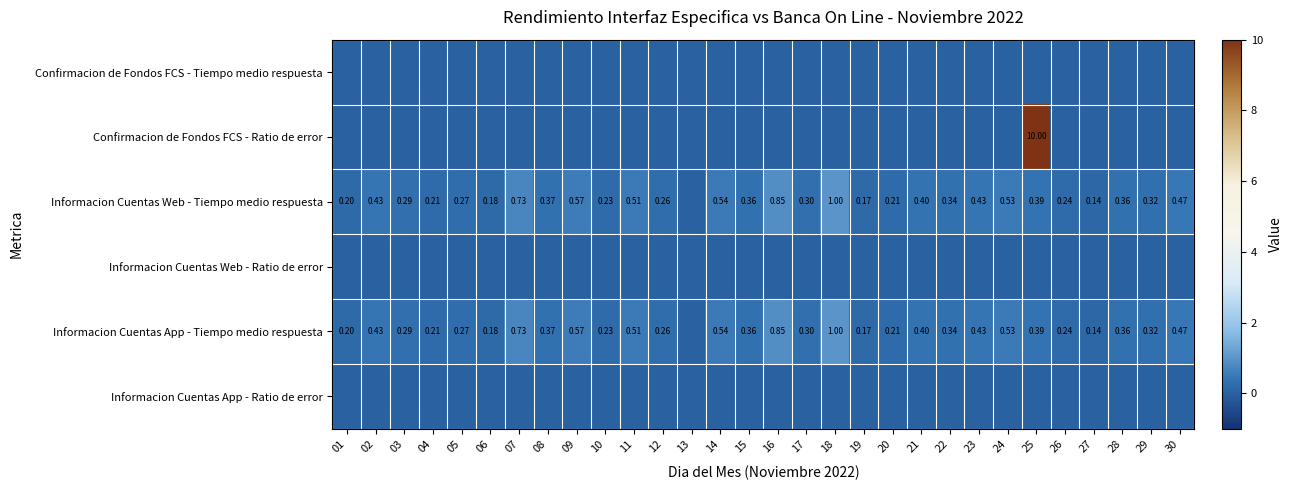

Which has a higher value, 05 or 11?

05